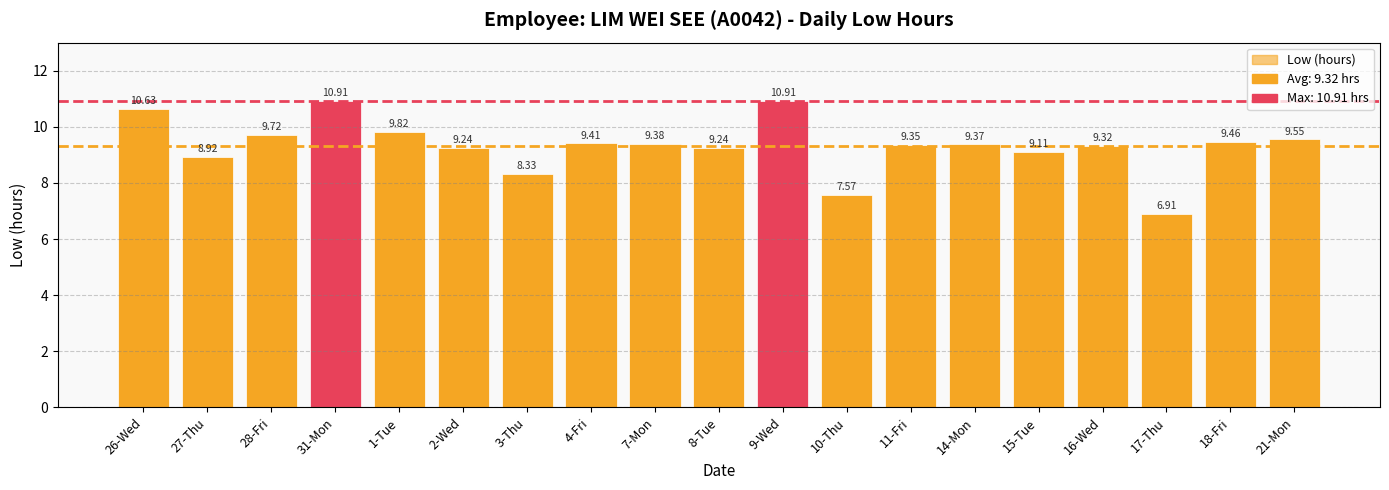

What is the sum of all values?

177.2